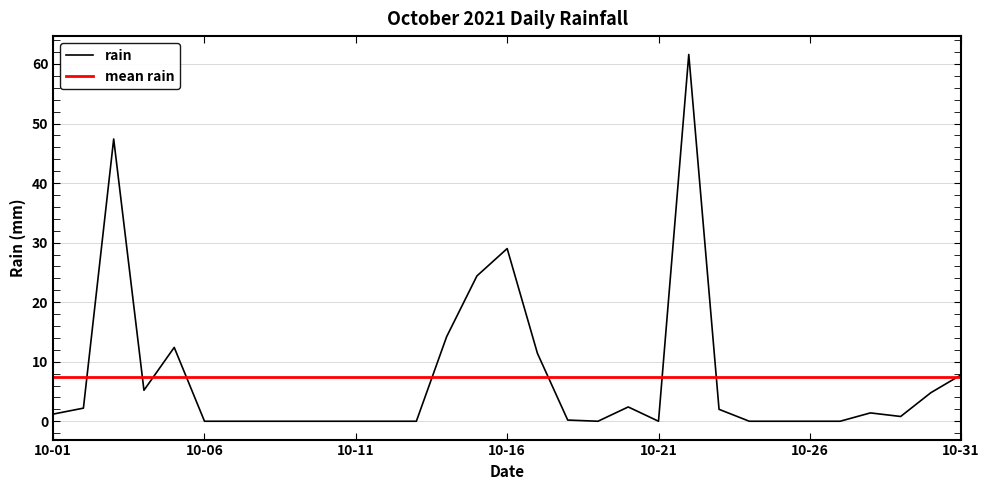

Rank the series by their maximum value, from highest to lowest.

rain, mean rain